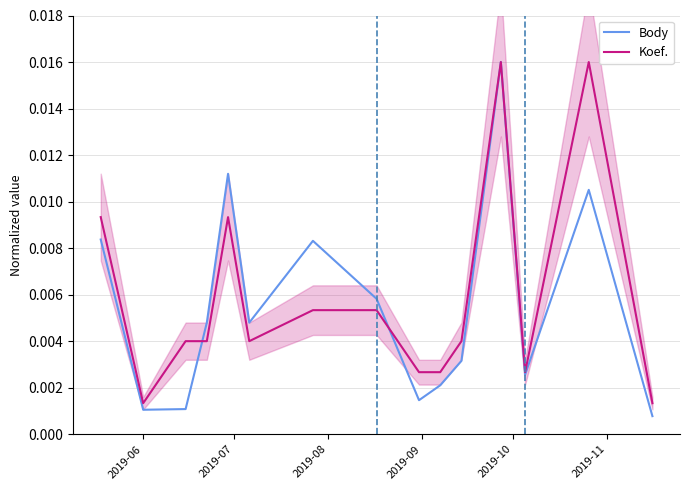

How many times do Koef. and Body cross each other?

2